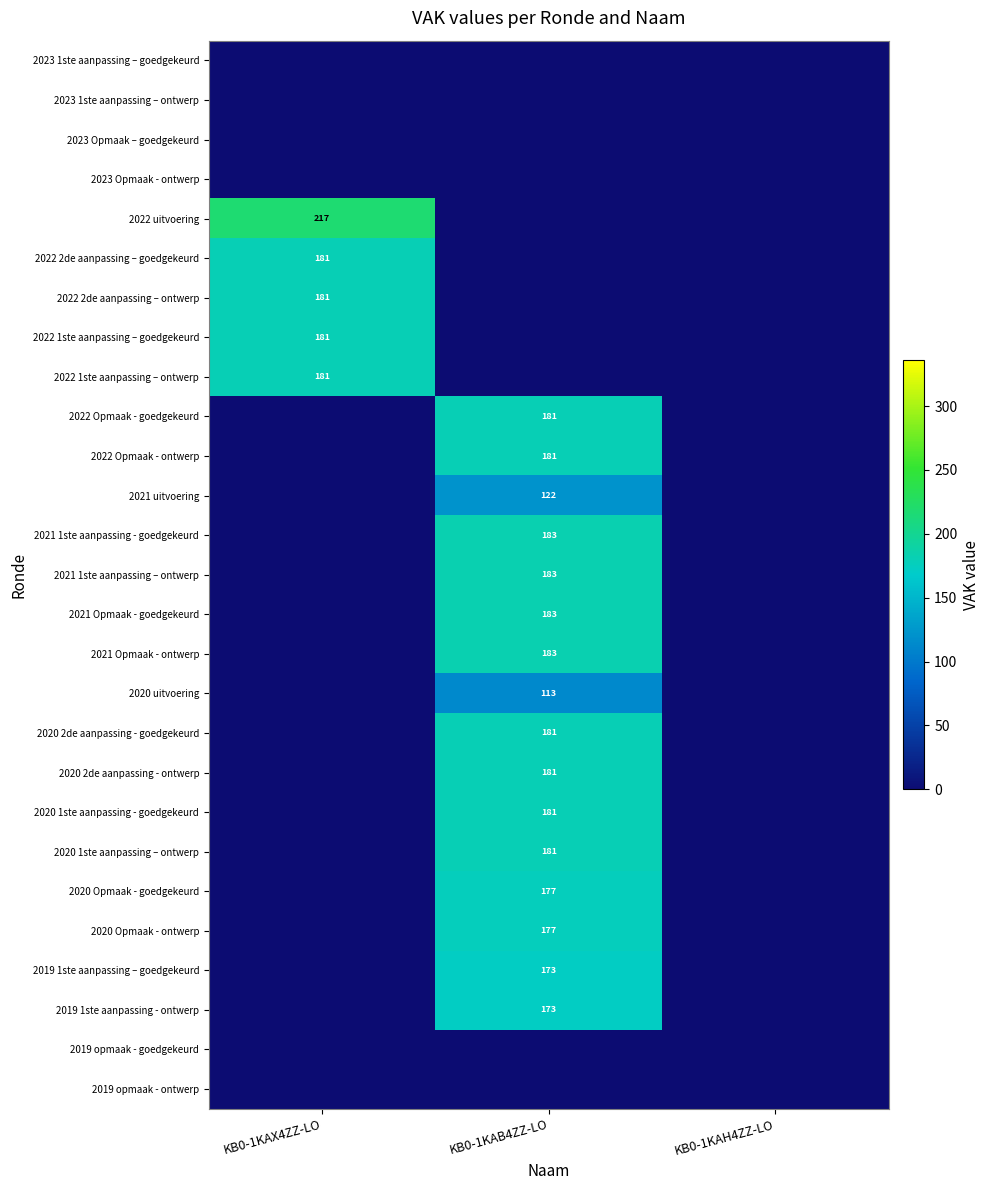

True or false: 2022 1ste aanpassing – ontwerp has a value of 255 at KB0-1KAX4ZZ-LO.

False